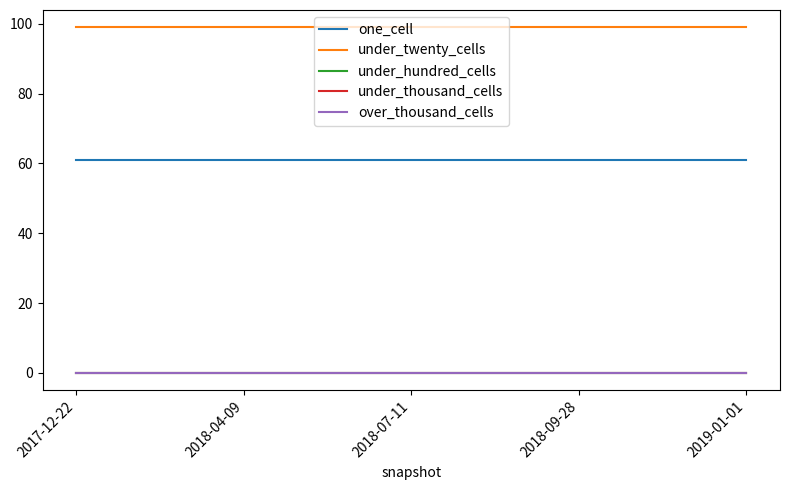

What is the total value across all series at 2018-07-11?

160